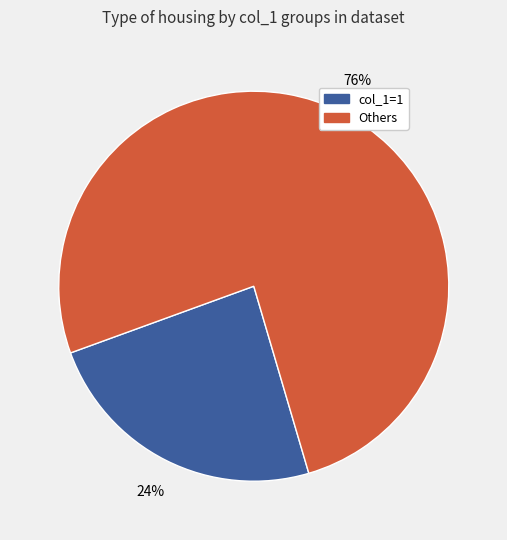

How many slices are in this pie chart?

2